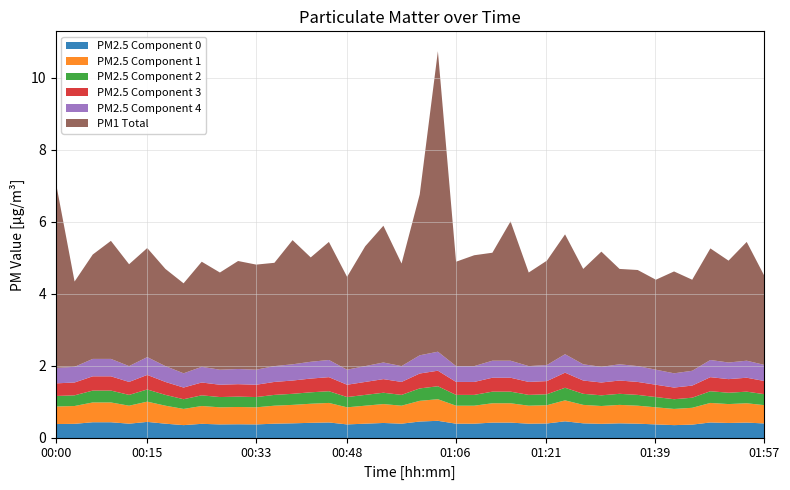

True or false: PM2.5 Component 0 has a value of 0.4 at 01:57.

True